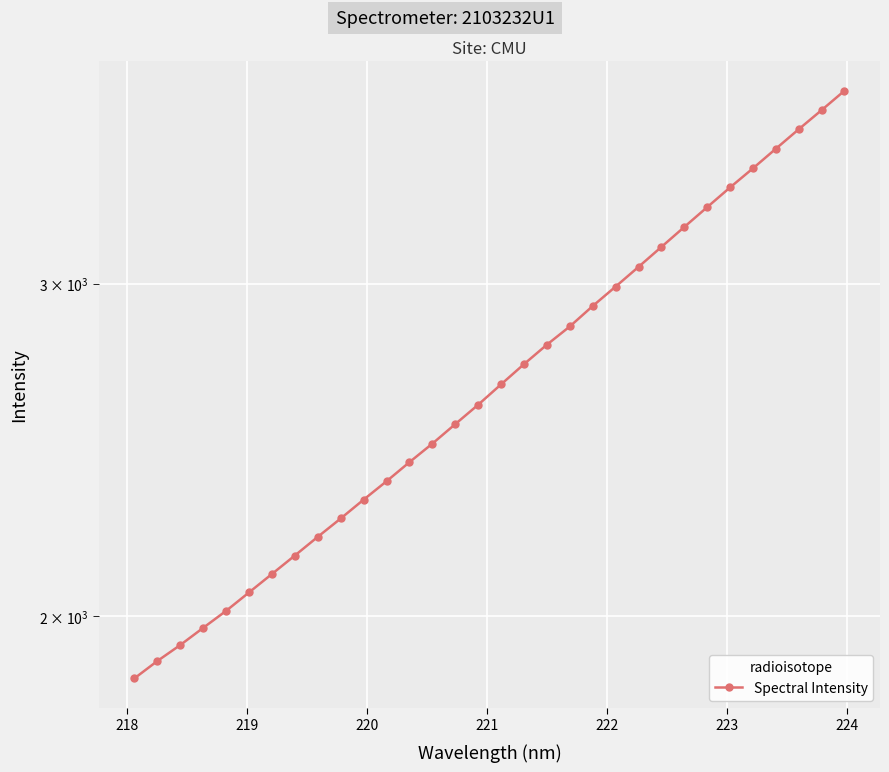

Is this an area chart (filled region under the line)?

No